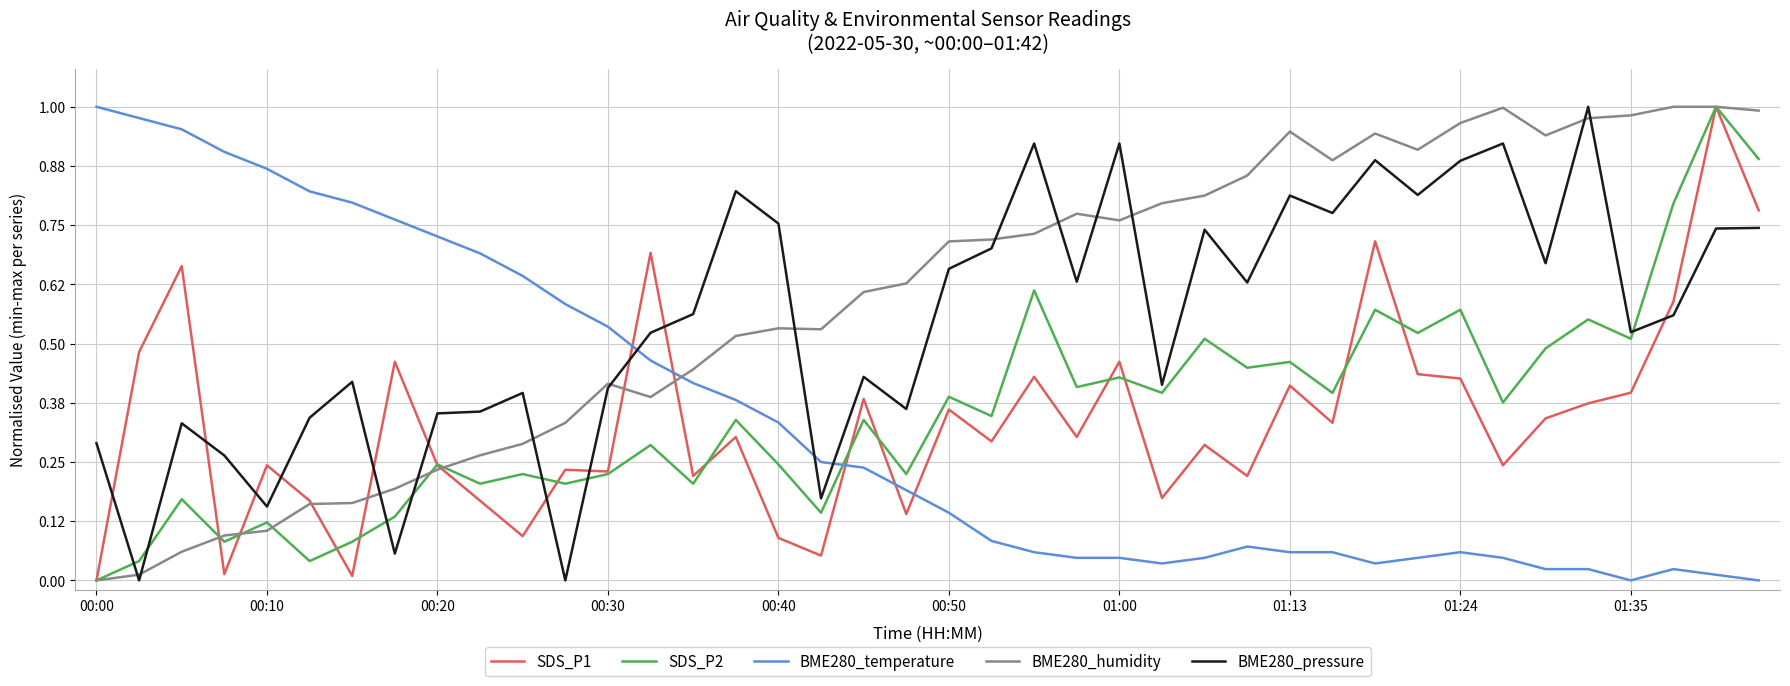

After their last crossing, which series has the higher values: SDS_P2 or BME280_humidity?

BME280_humidity